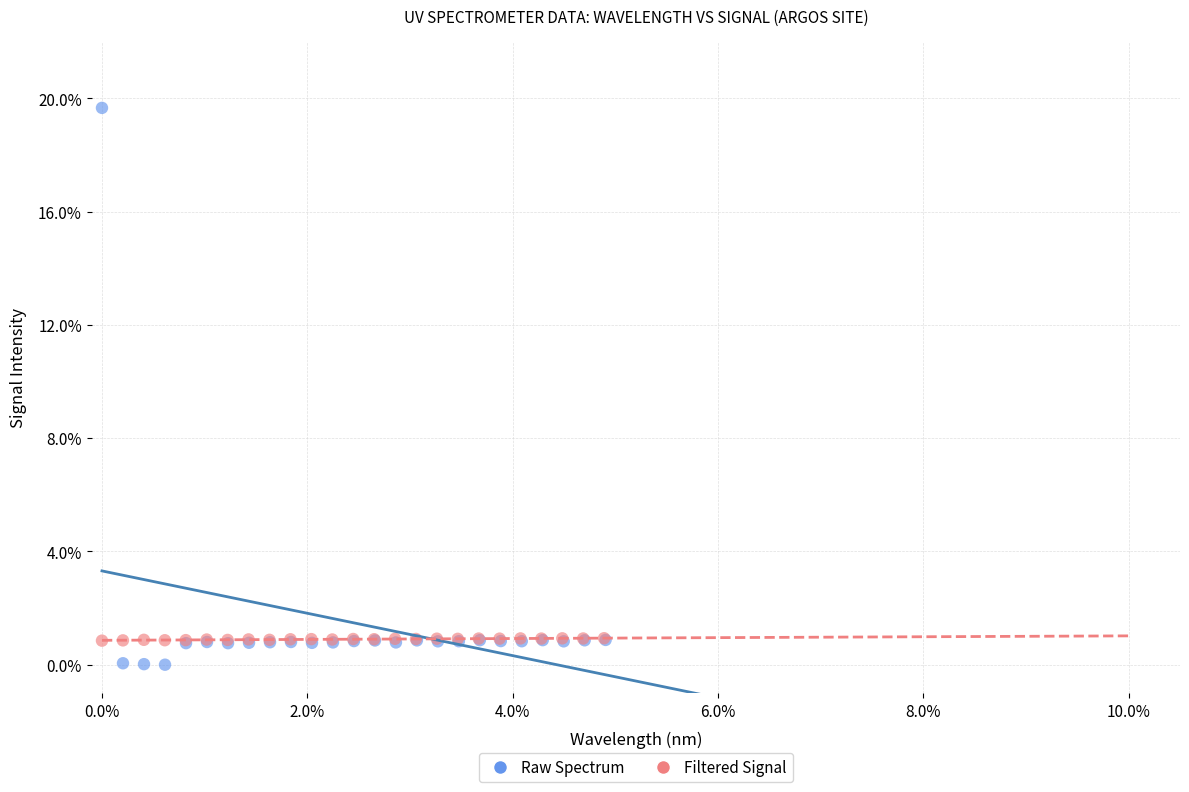

Which series has the widest spread of Y values?

Raw Spectrum